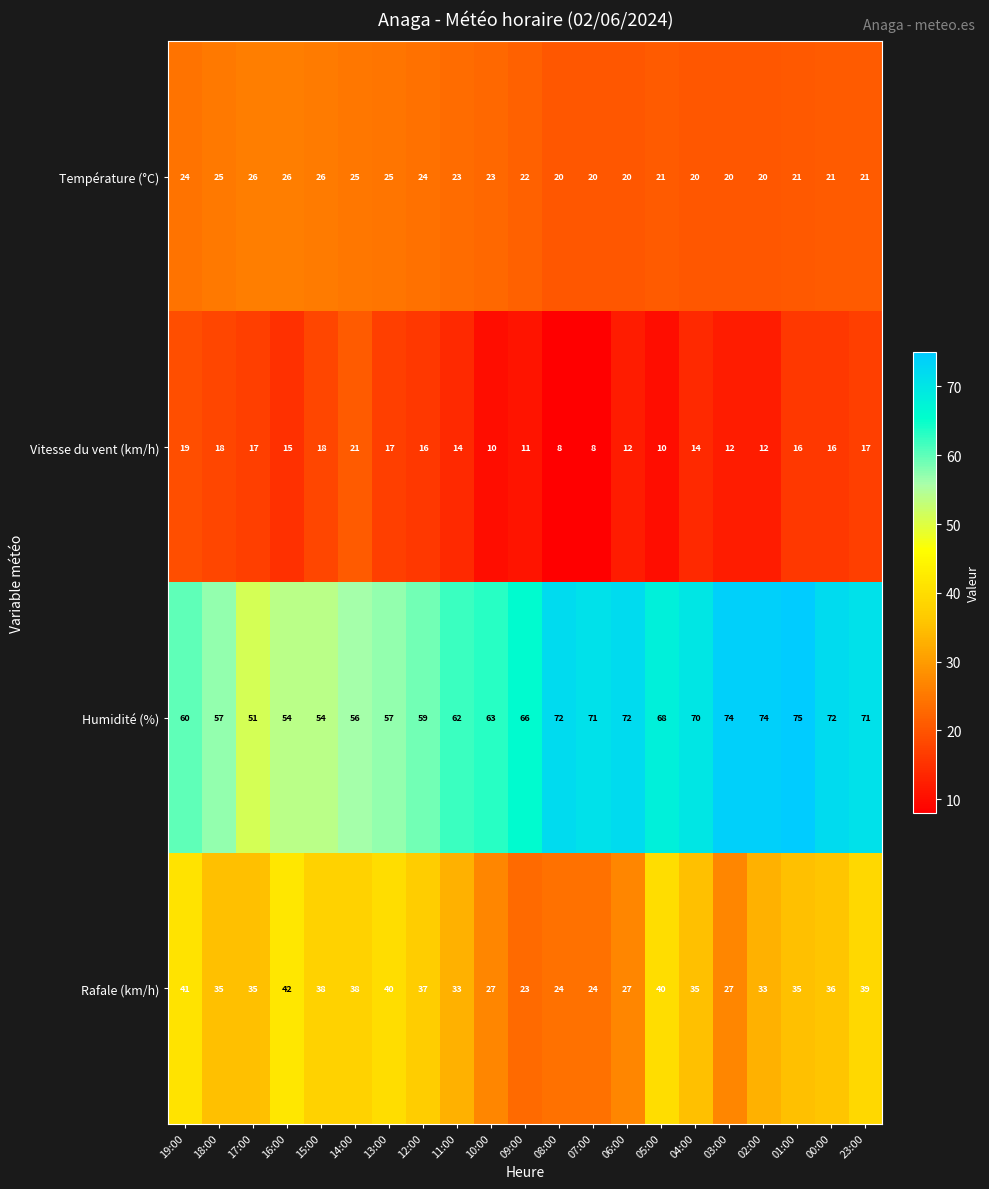

Is it true that Humidité (%) equals 75 at 01:00?

True